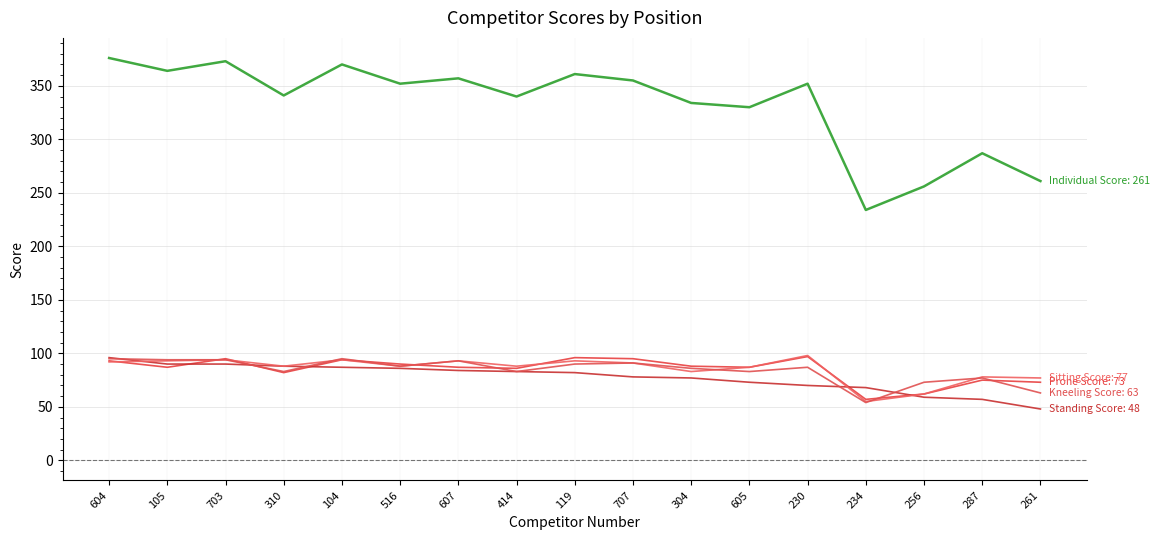

What is the label of the 8th point from the left?

414